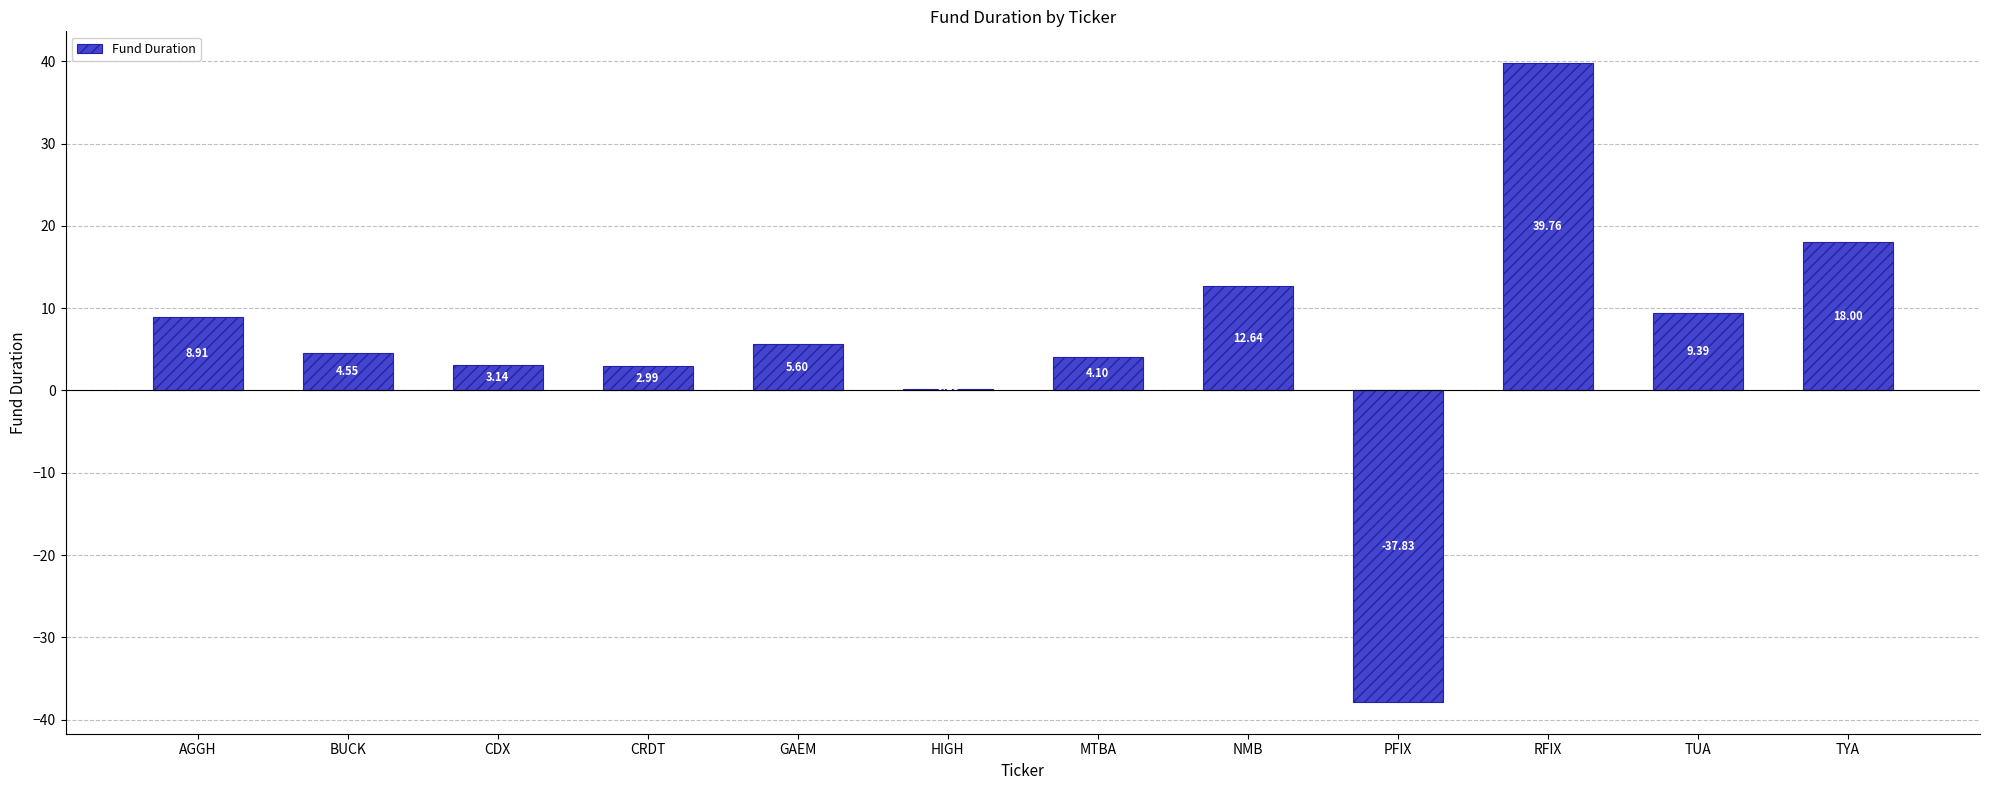

Between GAEM and CRDT, which is larger?

GAEM